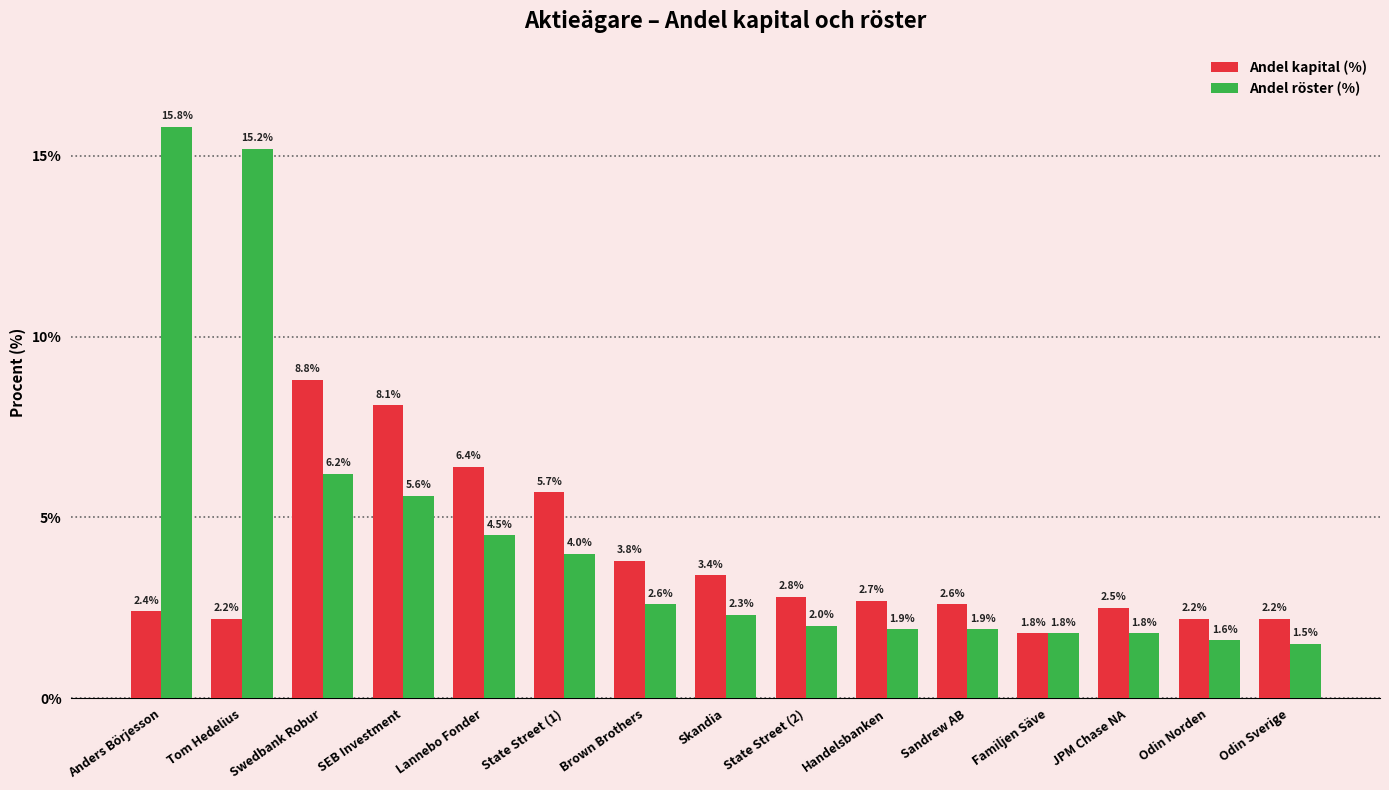

Reading left to right, what are all the values shown in this chart?

Andel kapital (%): Anders Börjesson=2.4	Tom Hedelius=2.2	Swedbank Robur=8.8	SEB Investment=8.1	Lannebo Fonder=6.4	State Street (1)=5.7	Brown Brothers=3.8	Skandia=3.4	State Street (2)=2.8	Handelsbanken=2.7	Sandrew AB=2.6	Familjen Säve=1.8	JPM Chase NA=2.5	Odin Norden=2.2	Odin Sverige=2.2
Andel röster (%): Anders Börjesson=15.8	Tom Hedelius=15.2	Swedbank Robur=6.2	SEB Investment=5.6	Lannebo Fonder=4.5	State Street (1)=4.0	Brown Brothers=2.6	Skandia=2.3	State Street (2)=2.0	Handelsbanken=1.9	Sandrew AB=1.9	Familjen Säve=1.8	JPM Chase NA=1.8	Odin Norden=1.6	Odin Sverige=1.5